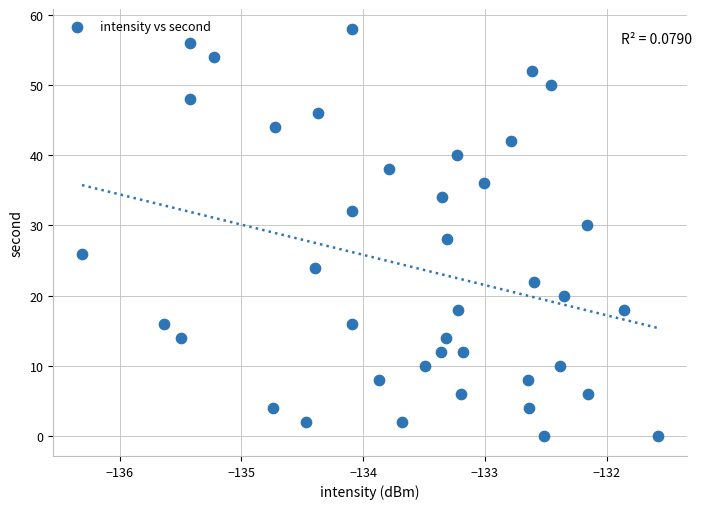

What is the range of Y values (max minus min)?

58